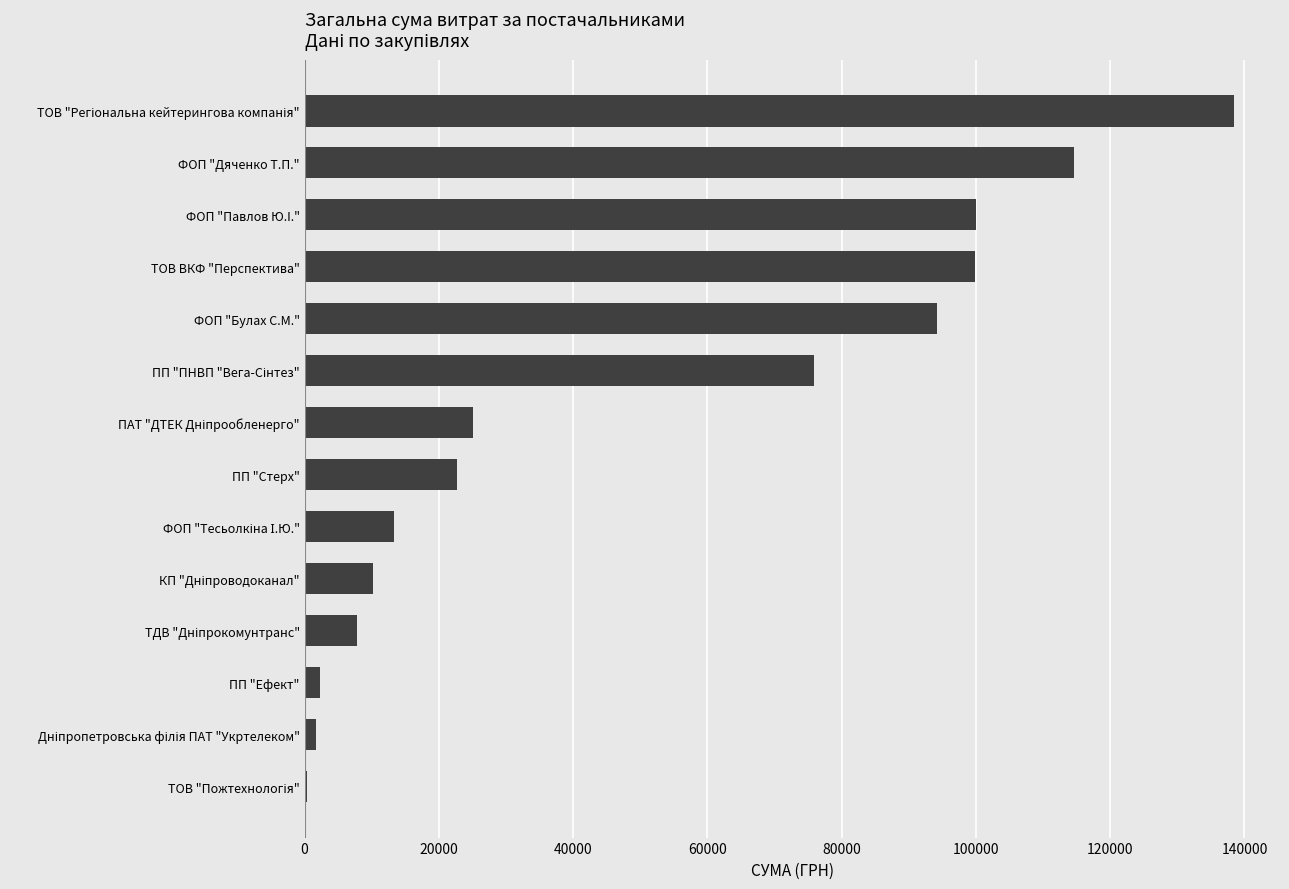

What is the greatest value displayed?

138371.1